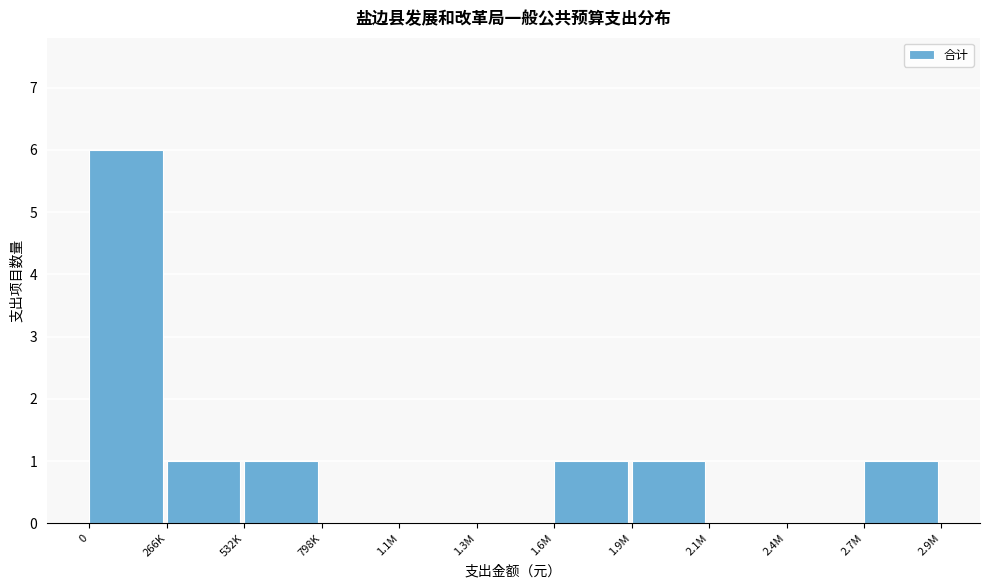

Reading left to right, what are all the values shown in this chart?

0=6	266K=1	532K=1	798K=0	1.1M=0	1.3M=0	1.6M=1	1.9M=1	2.1M=0	2.4M=0	2.7M=1